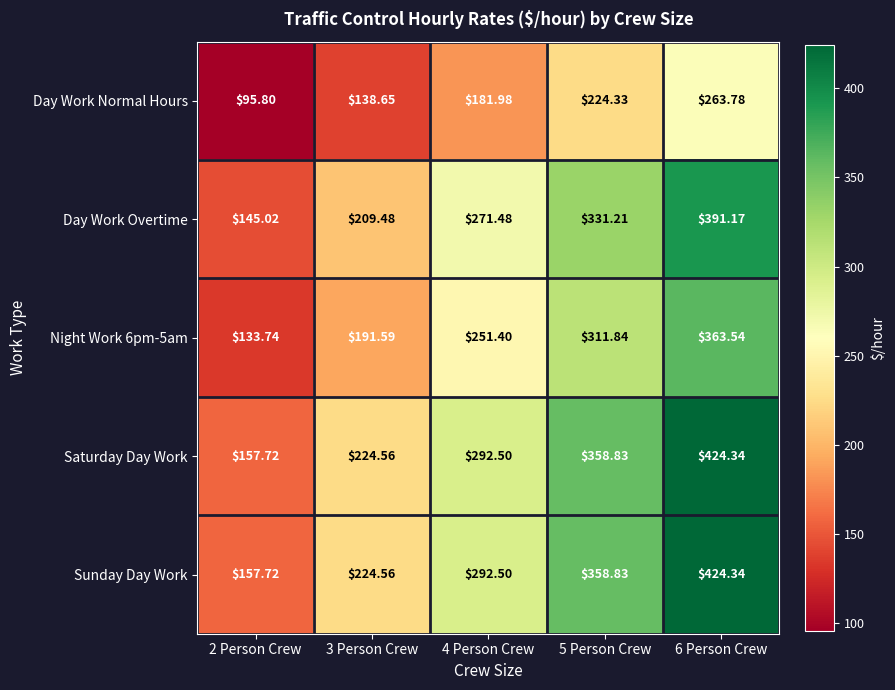

Is the value of Night Work 6pm-5am at 3 Person Crew greater than the value of Sunday Day Work at 2 Person Crew?

Yes